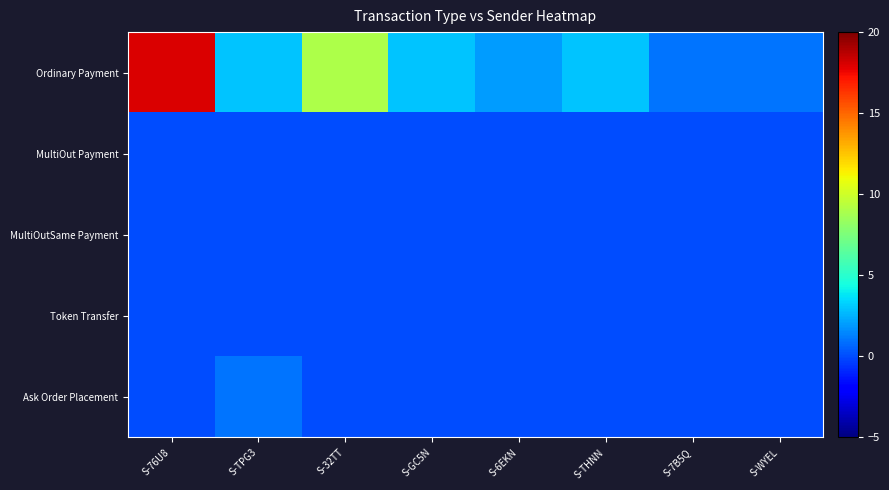

What is the total value across all series at S-76U8?

18